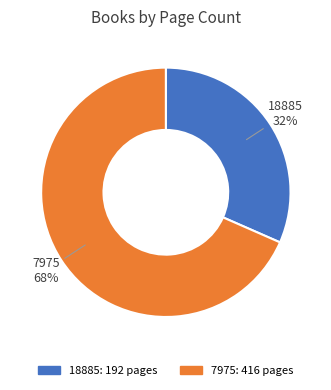

To the nearest percent, what is the average slice percentage?

50%